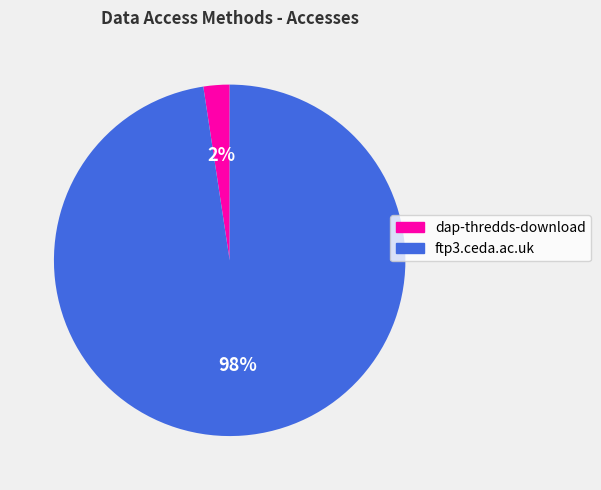

What percentage is the dap-thredds-download slice, to the nearest percent?

2%